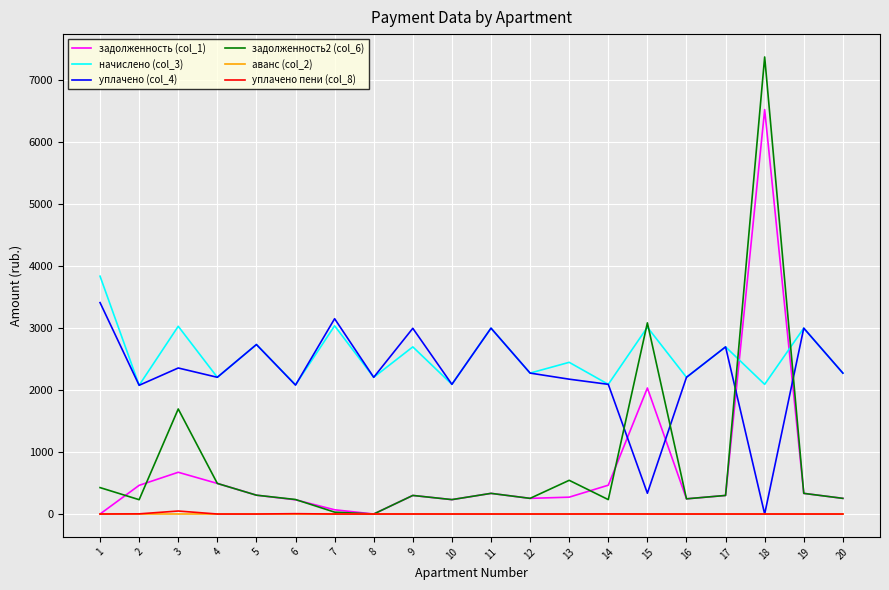

What is the greatest value displayed?

7371.3